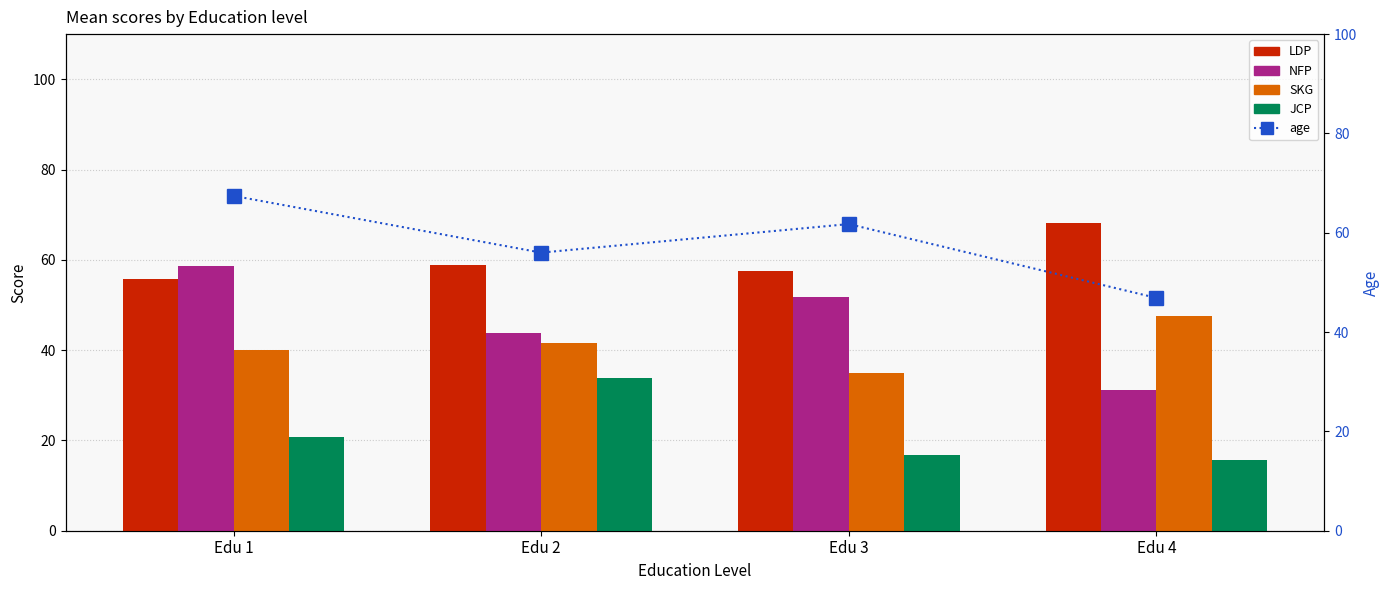

Between Edu 3 and Edu 4, which is larger?

Edu 4